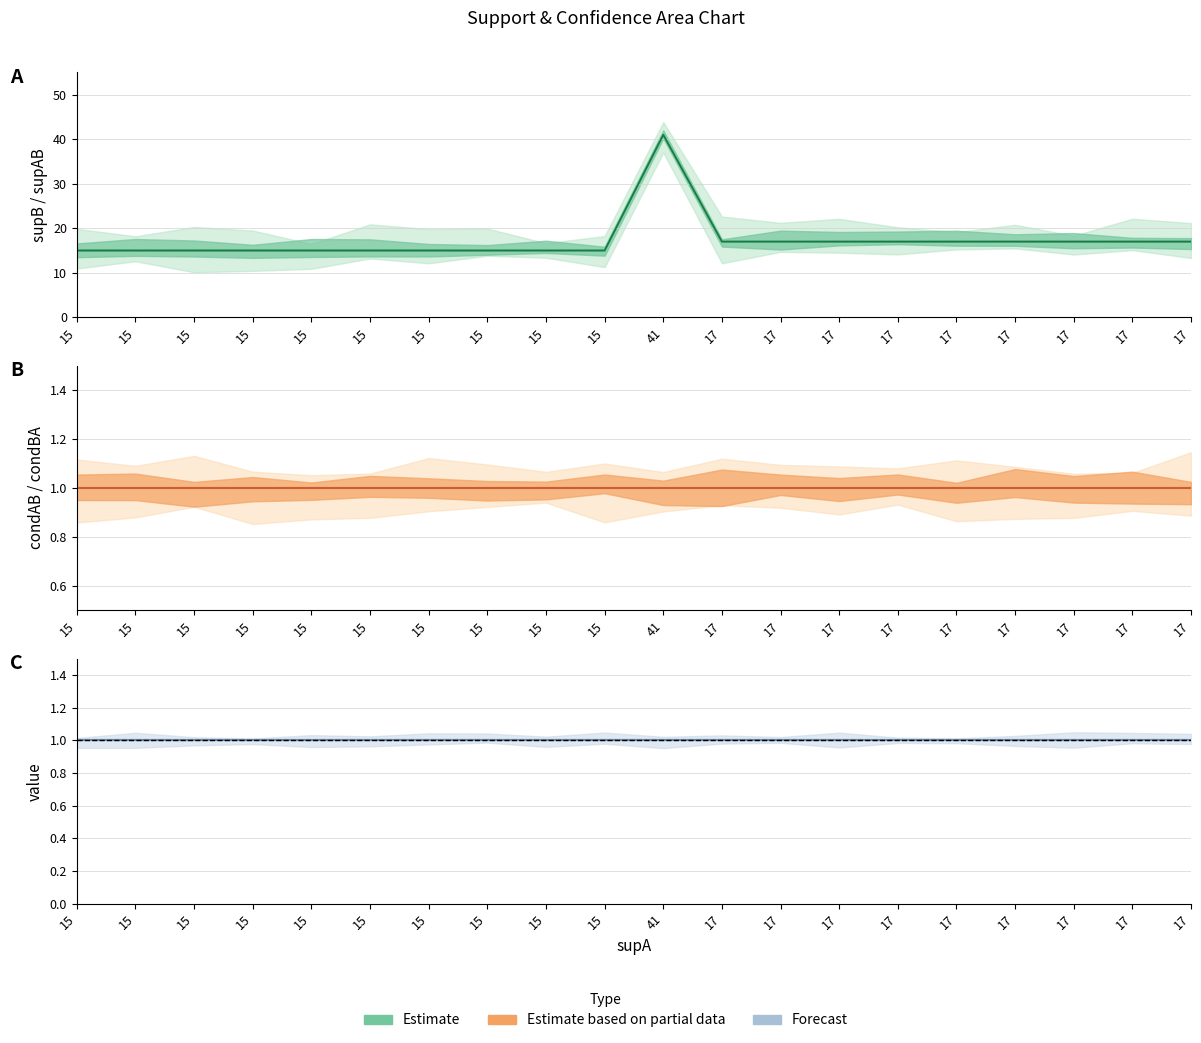

What is the label of the 13th point from the left?

17